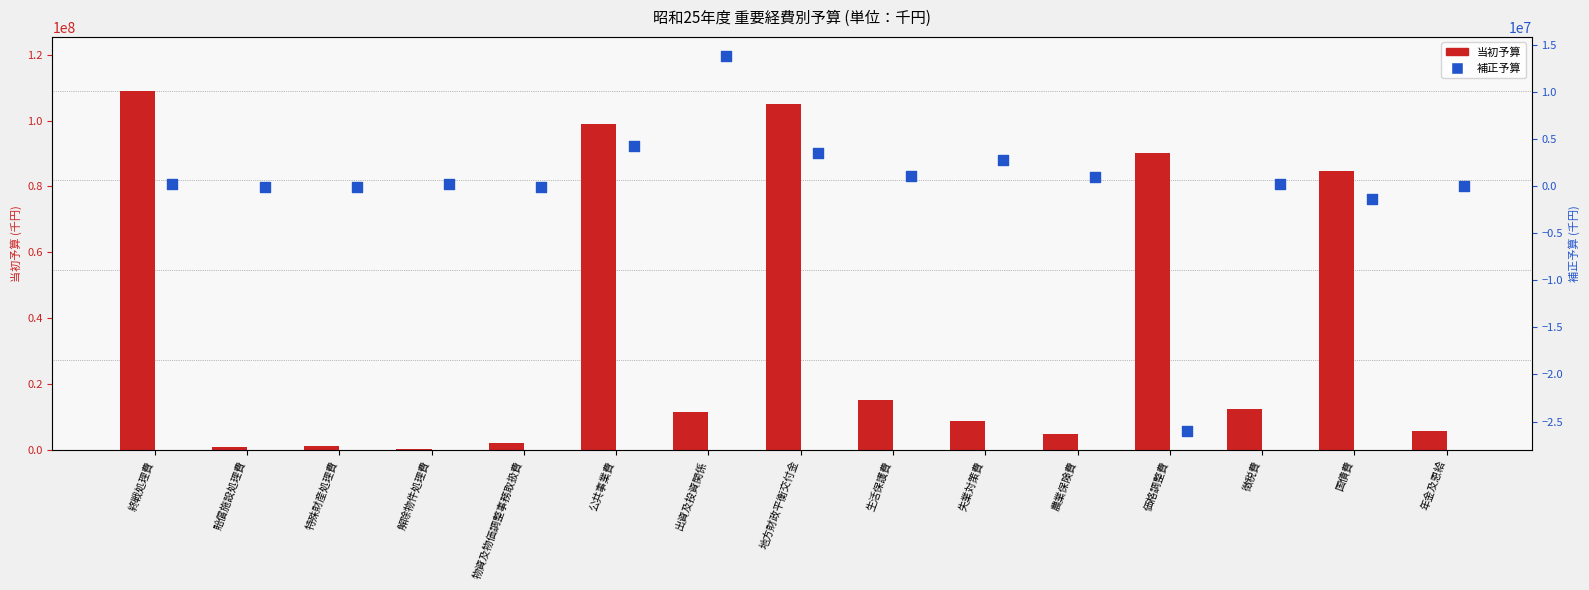

Which series has the largest total across all categories?

当初予算